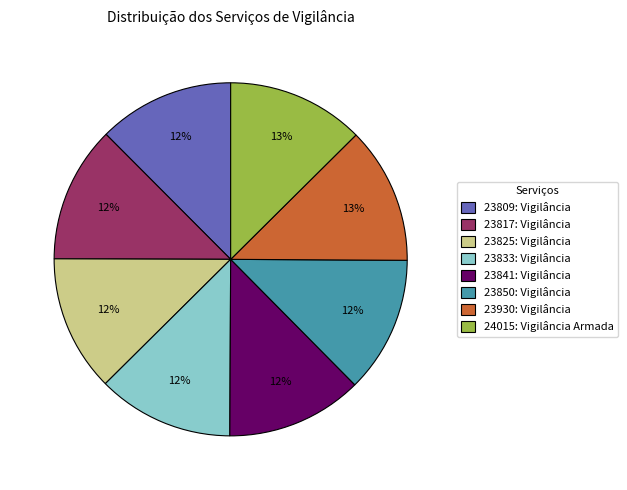

To the nearest percent, what is the average slice percentage?

12%